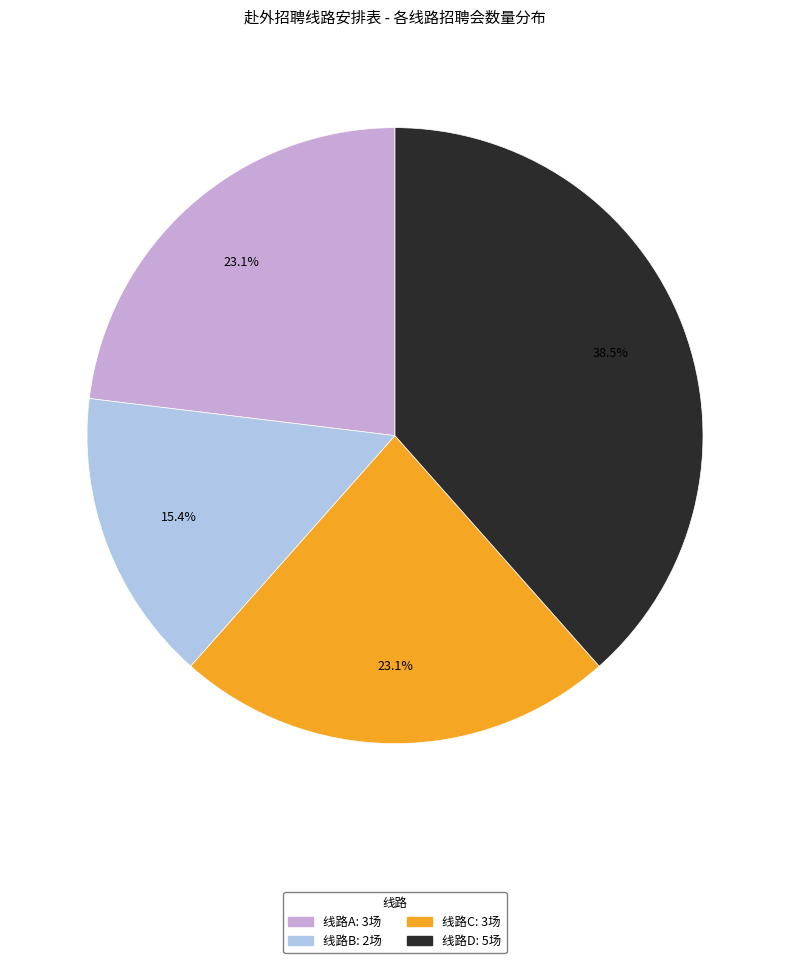

Is there a majority slice in this chart?

No